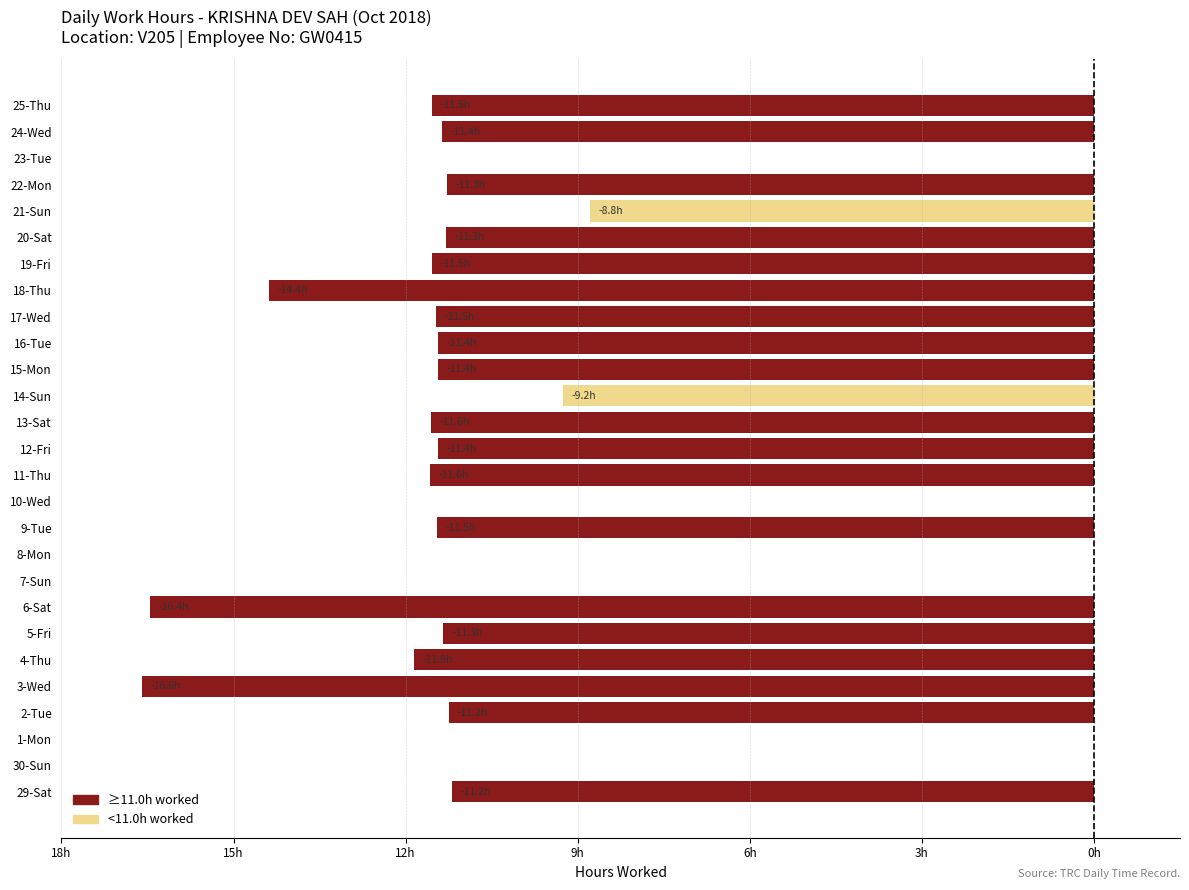

Are the bars horizontal?

Yes